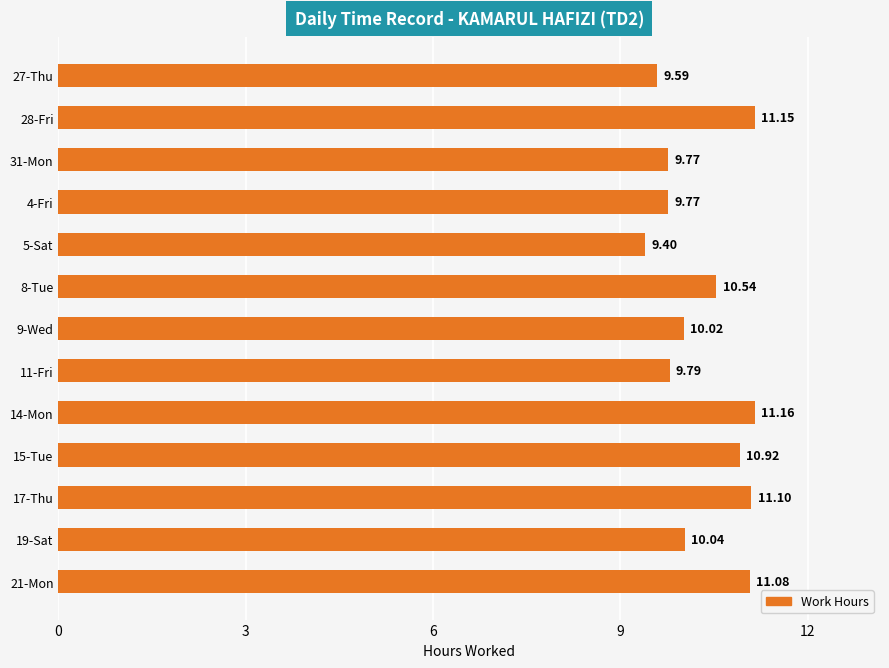

What is the ratio of the value at 21-Mon to the value at 14-Mon?

1.0